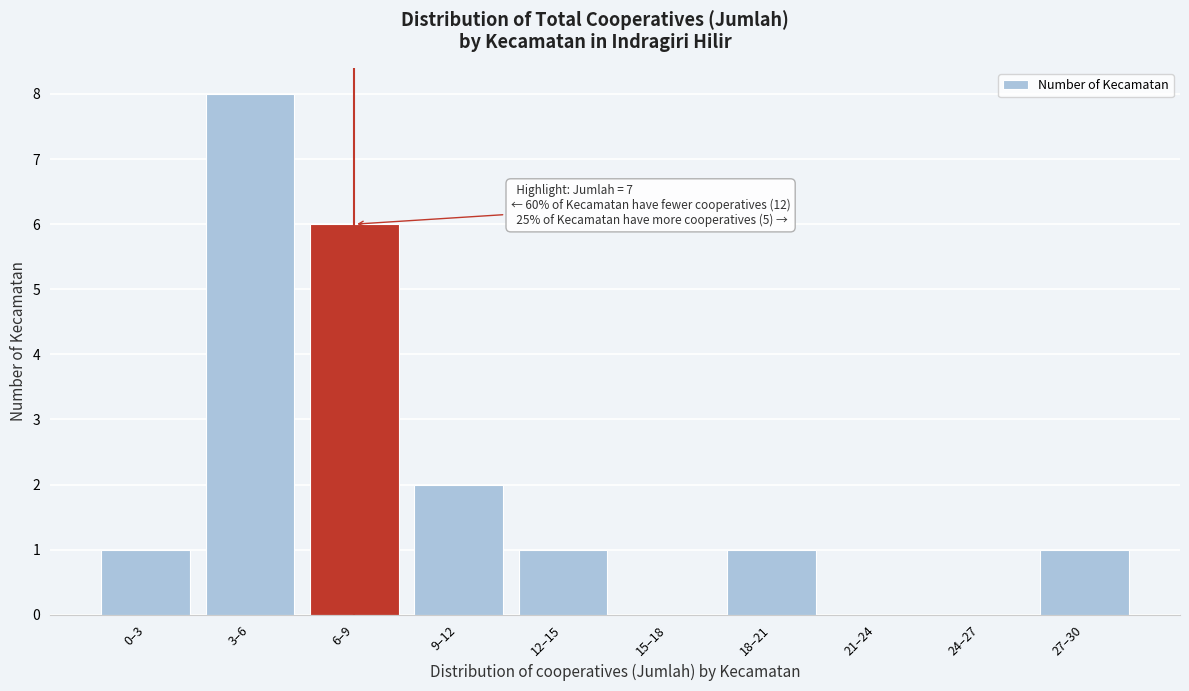

Reading left to right, transcribe all the data shown in this chart.

0–3=1	3–6=8	6–9=6	9–12=2	12–15=1	15–18=0	18–21=1	21–24=0	24–27=0	27–30=1